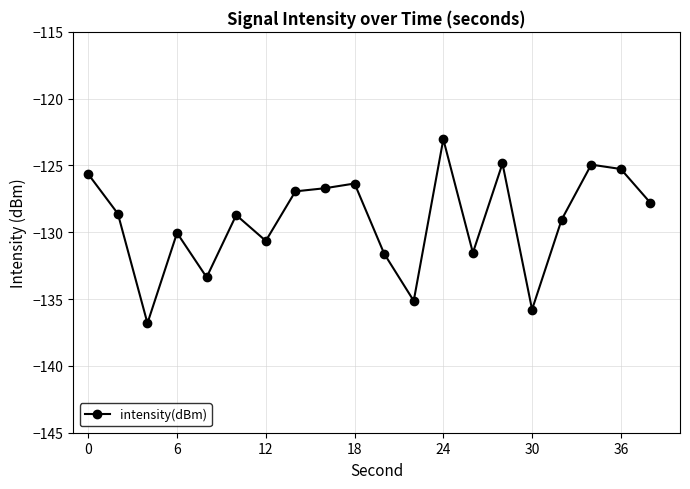

What is the maximum value shown in the chart?

-123.0